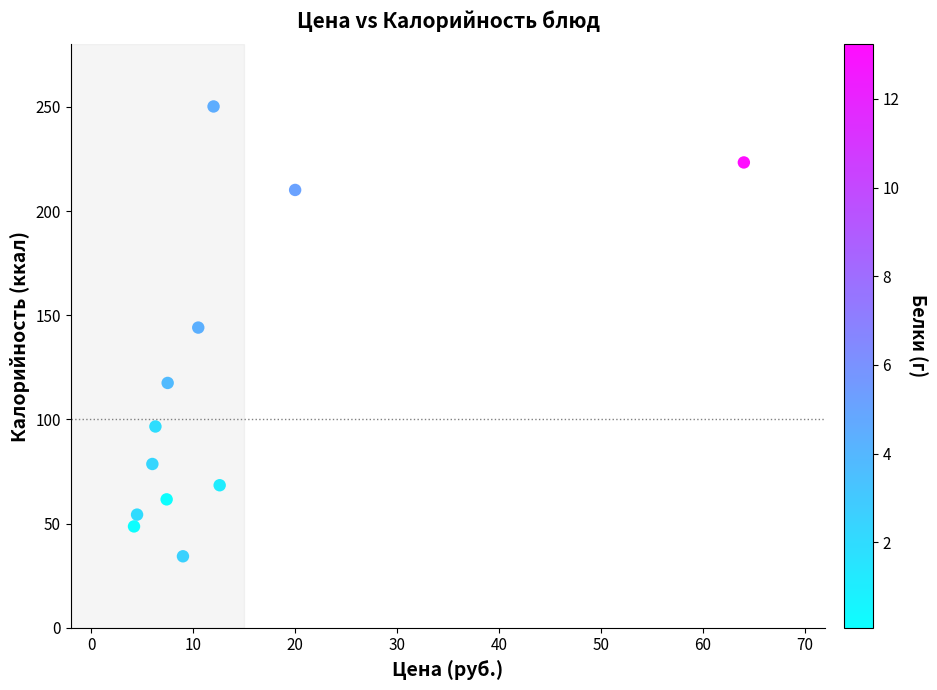

What is the range of X values (max minus min)?

59.8